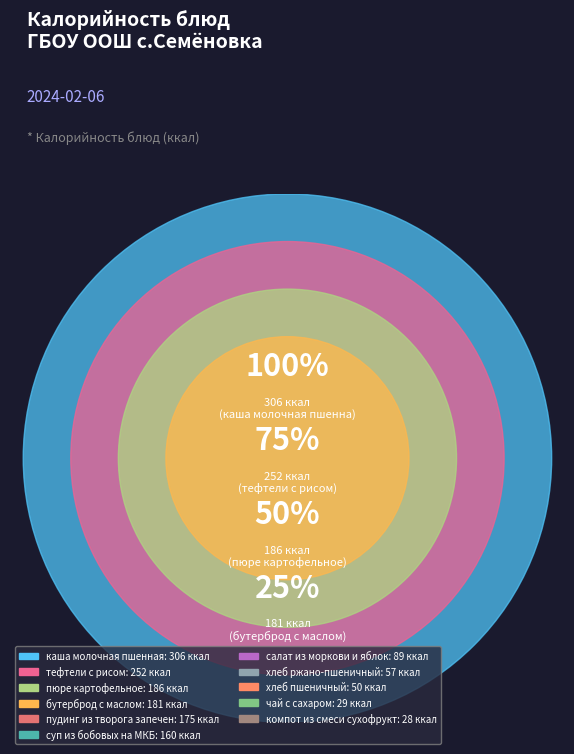

Approximately how many times larger is the value at чай с сахаром compared to пюре картофельное?

0.2